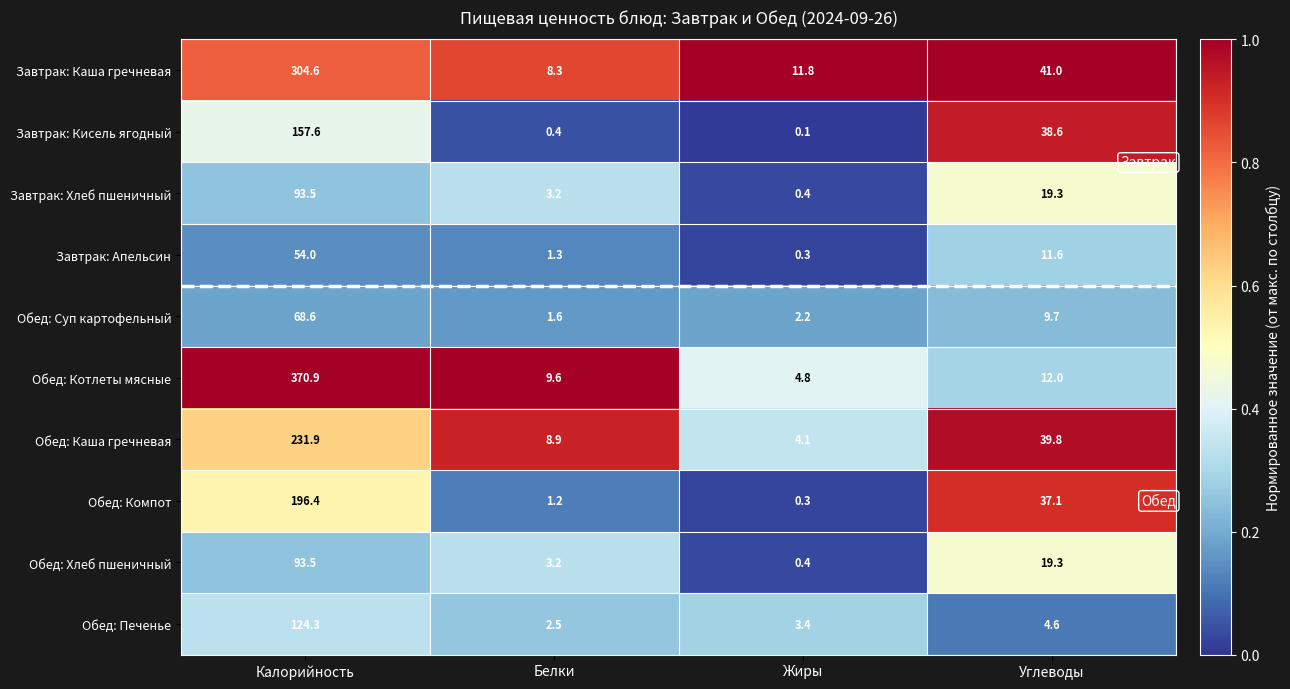

Which category has the highest value in the Завтрак: Хлеб пшеничный series?

Калорийность